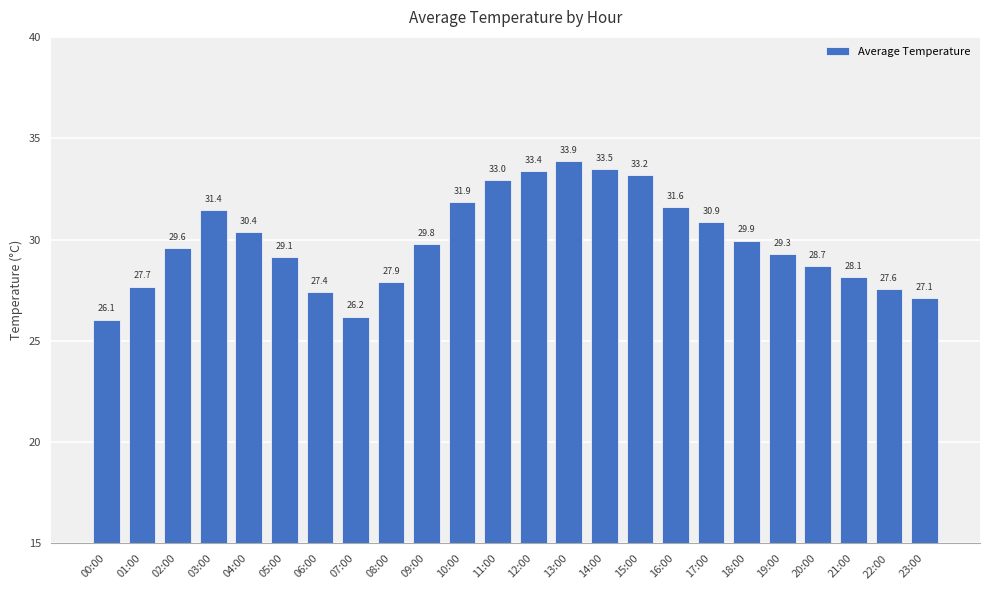

Read the value at 09:00.

29.8